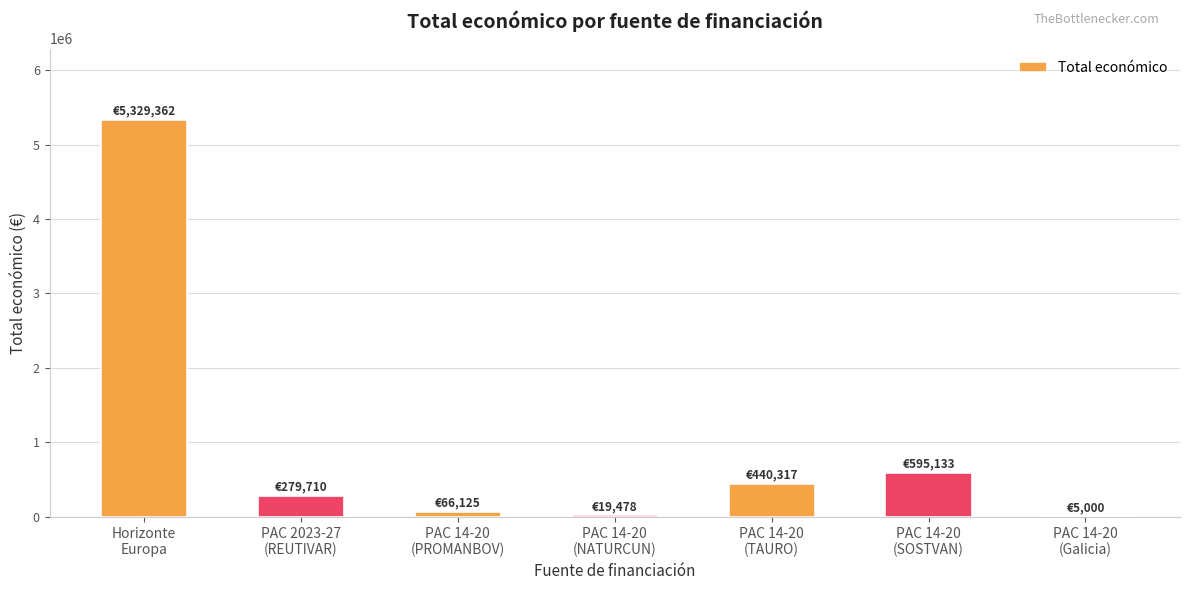

What is the sum of all values?

6735125